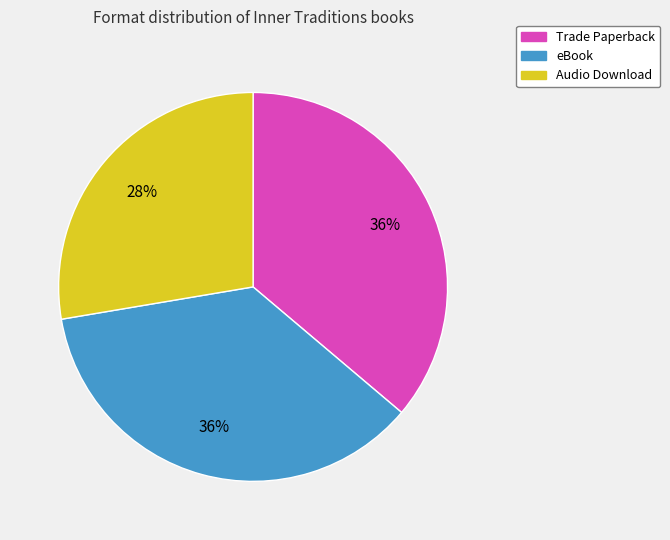

True or false: Audio Download accounts for 28% of the total.

True